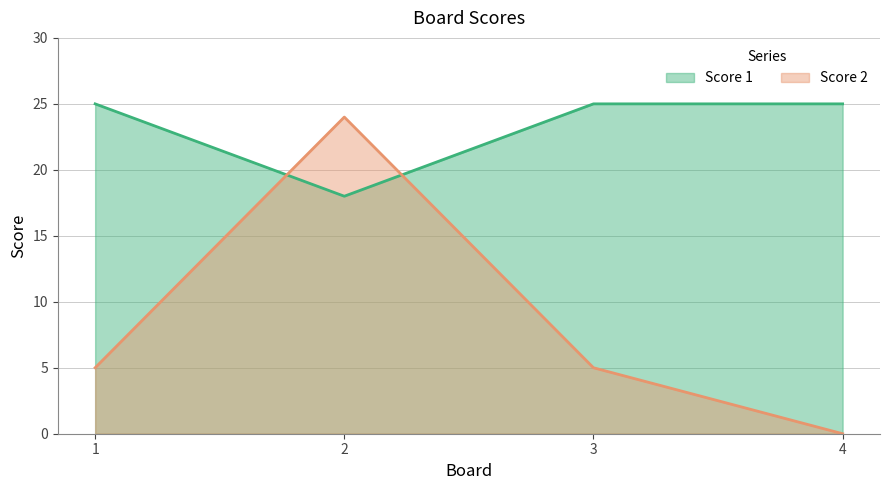

True or false: Score 2 and Score 1 cross at least once.

True